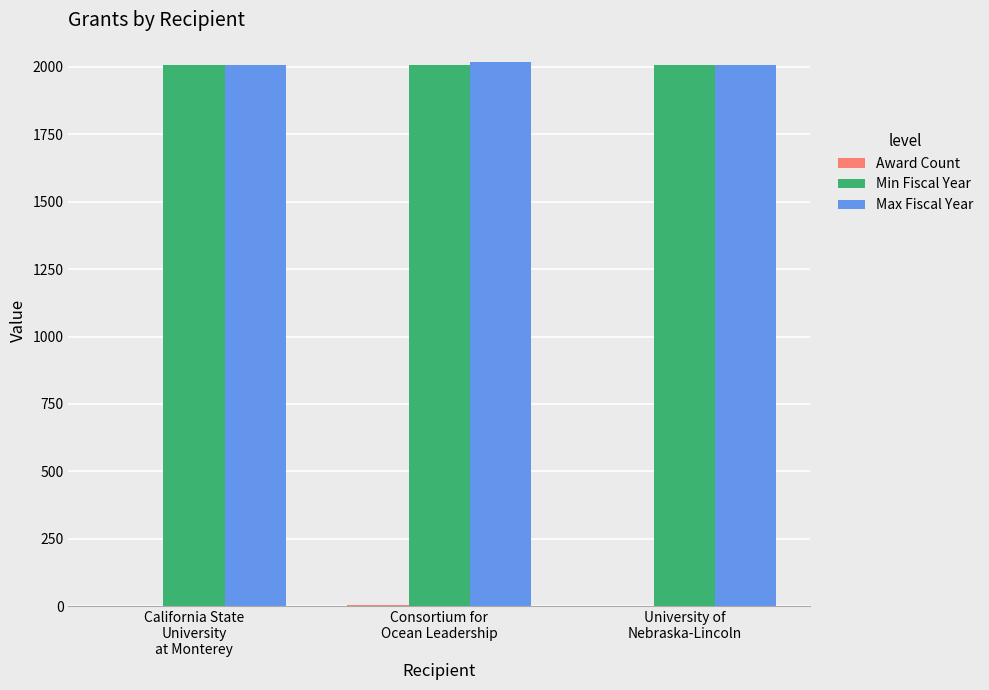

What is the maximum value shown in the chart?

2020